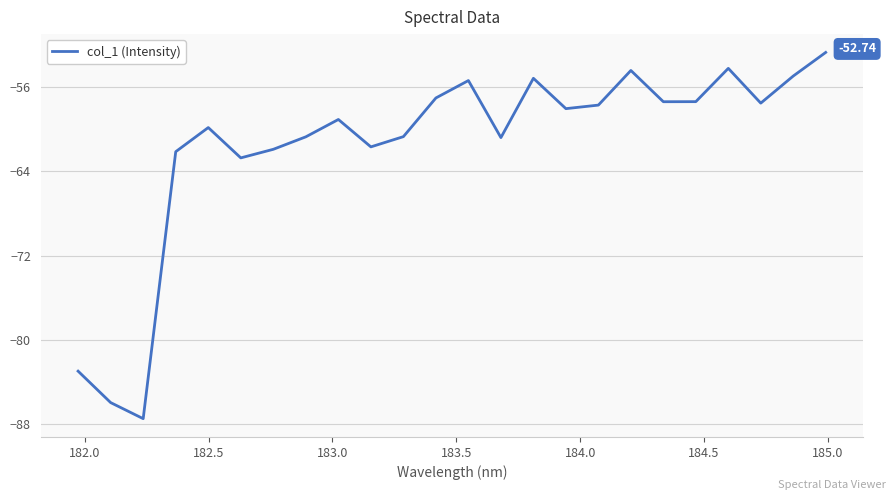

What is the difference between the maximum and minimum values?

34.7